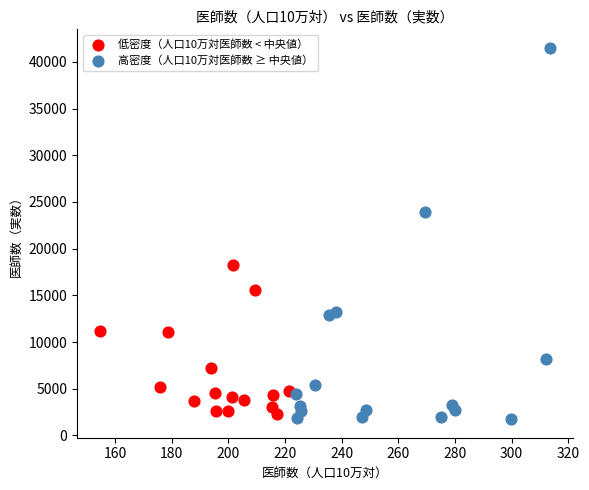

Which series reaches the maximum Y coordinate?

高密度（人口10万対医師数 ≥ 中央値）